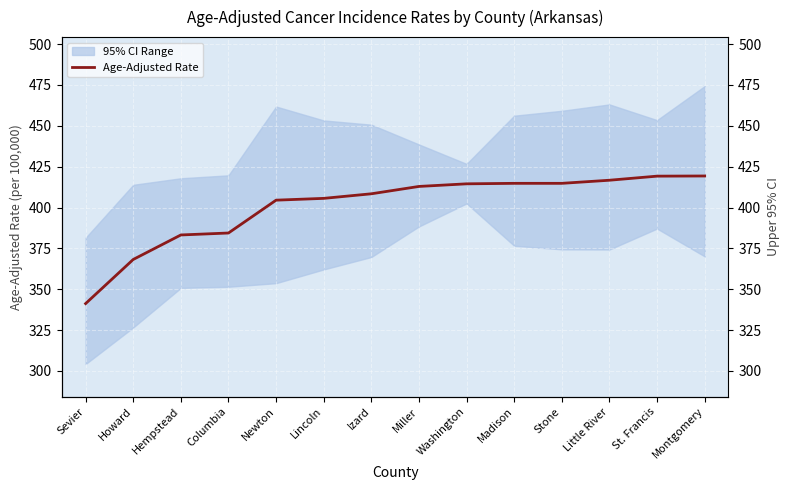

Reading left to right, what are all the values shown in this chart?

Sevier=341.2	Howard=368.2	Hempstead=383.2	Columbia=384.4	Newton=404.5	Lincoln=405.6	Izard=408.4	Miller=412.9	Washington=414.5	Madison=414.8	Stone=414.8	Little River=416.7	St. Francis=419.2	Montgomery=419.3